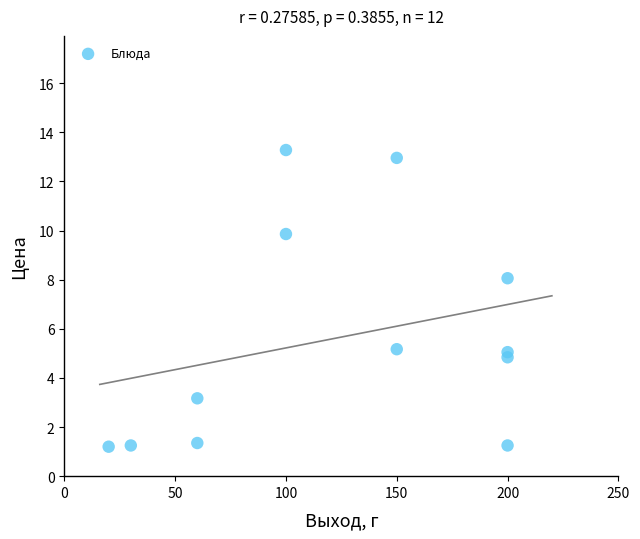

What is the average Y value?

5.6